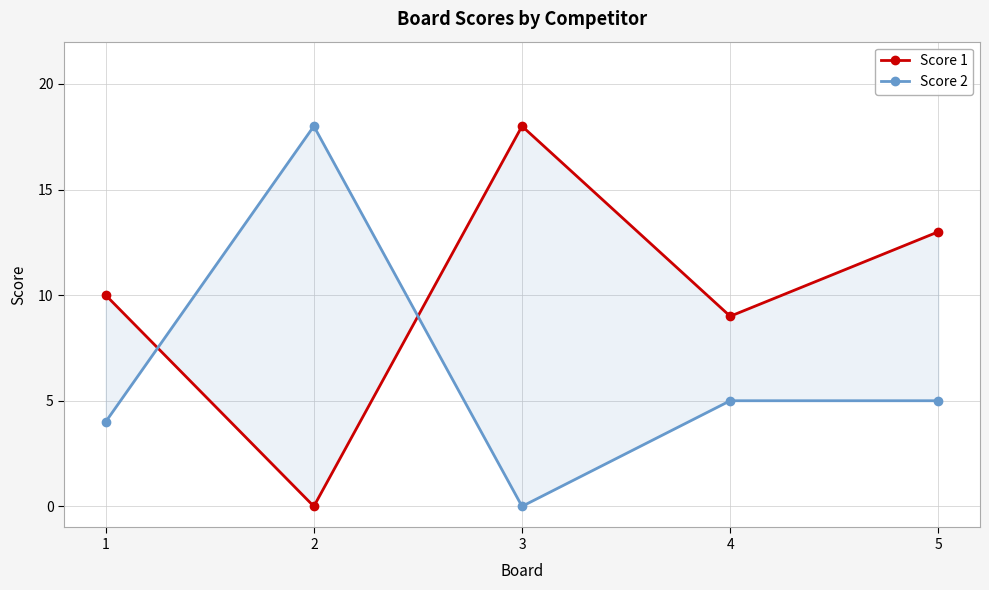

The value of Score 2 at 2 is 9. True or false?

False